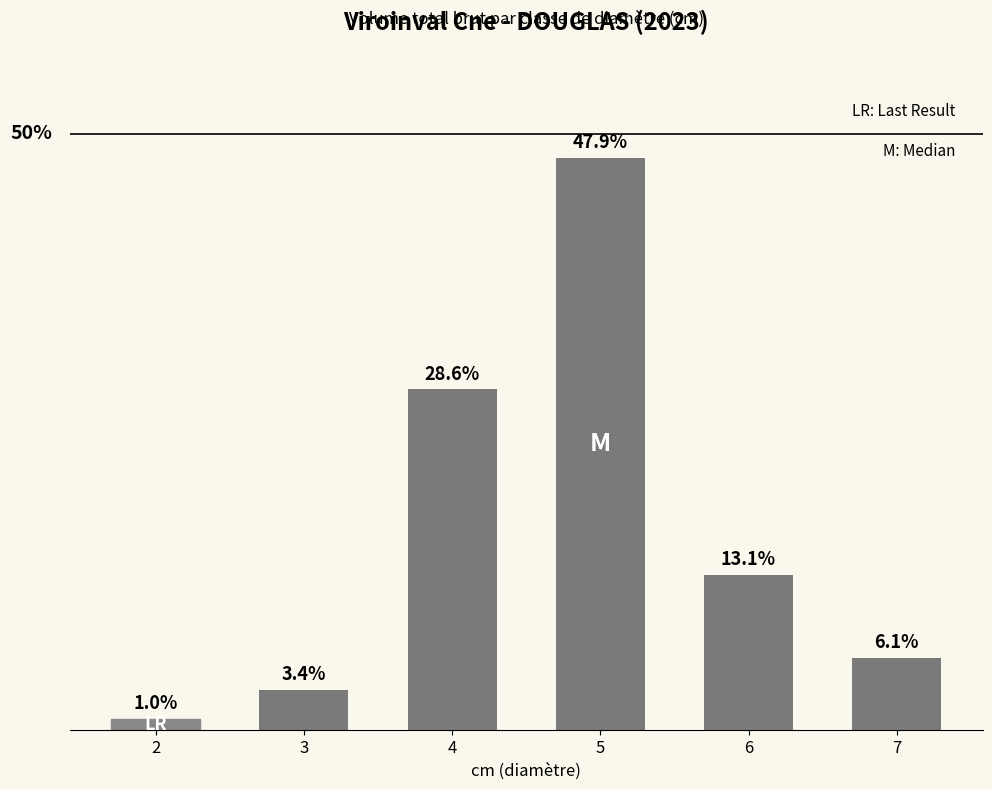

List the labels in order of value, largest first.

5, 4, 6, 7, 3, 2